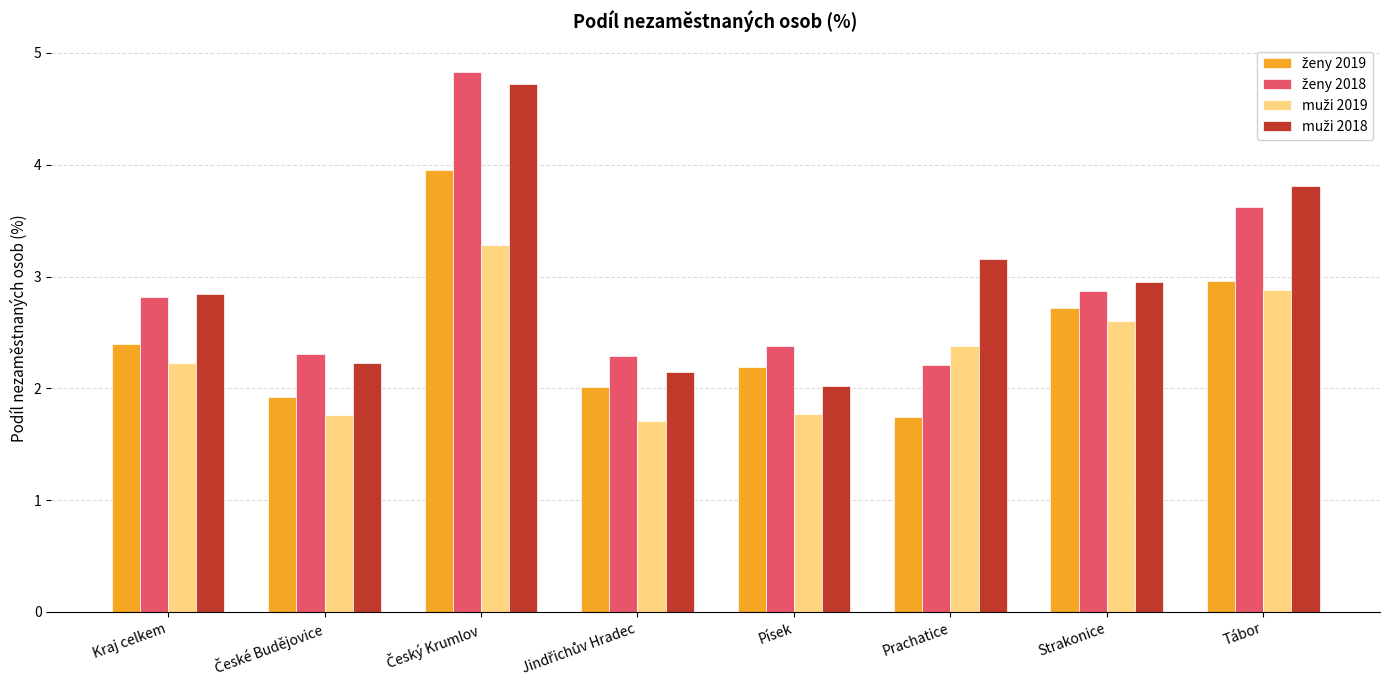

What is the spread (max minus min) of values at Strakonice?

0.4